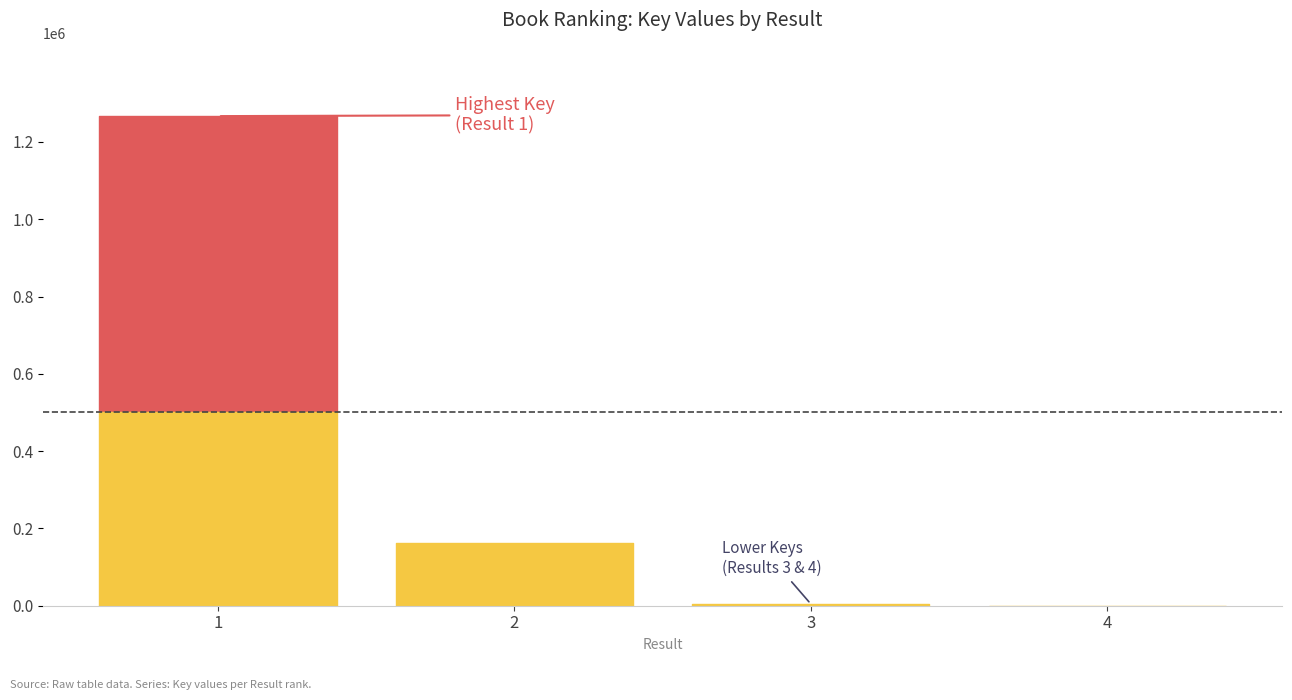

Where is the data nearest to the value 633469?

2